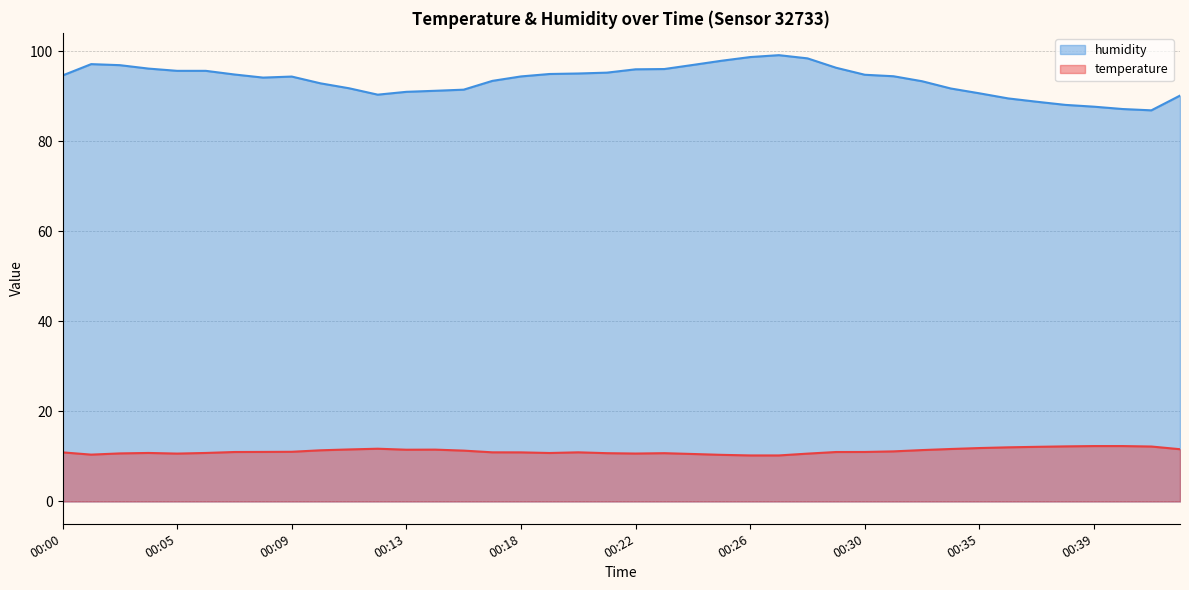

At which label does humidity reach its peak?

00:27